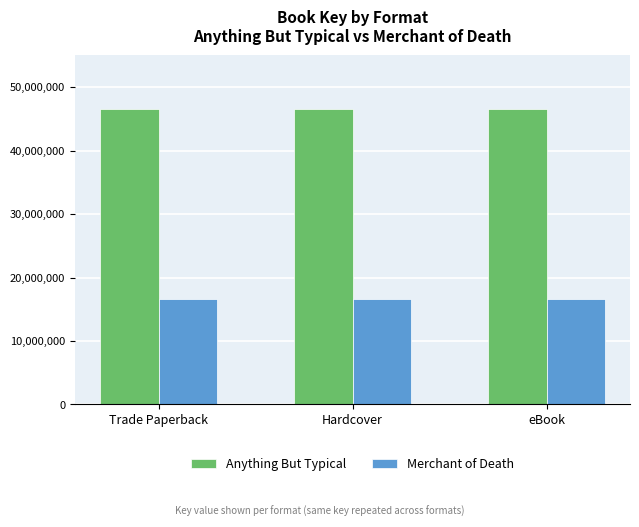

Rank the series at Trade Paperback from highest to lowest value.

Anything But Typical, Merchant of Death